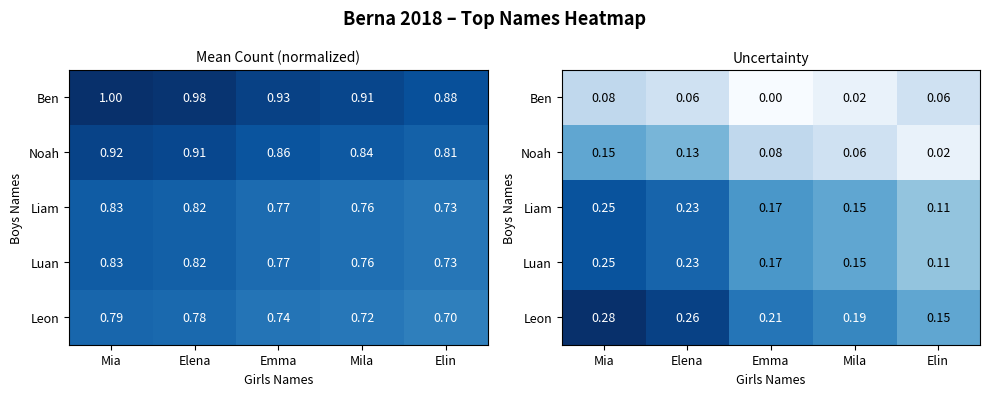

The value of Noah at Emma is 0.0. True or false?

False